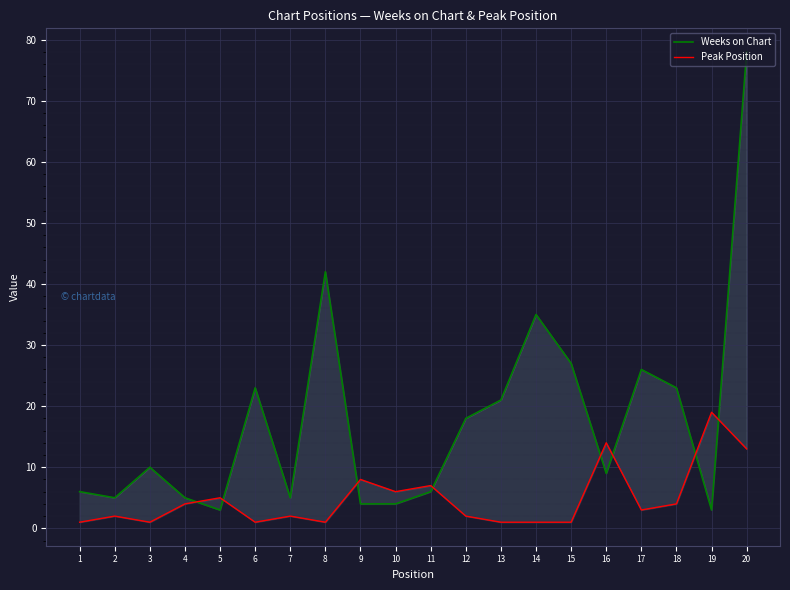

At which category does Peak Position reach its first local peak?

2